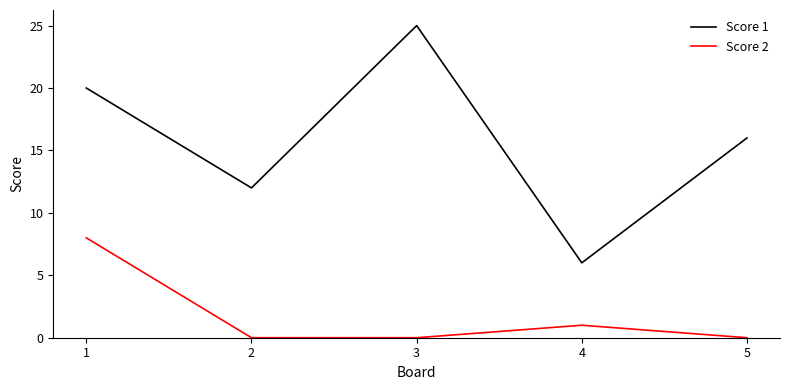

What is the approximate value of Score 1 at 2, to the nearest 10?

10